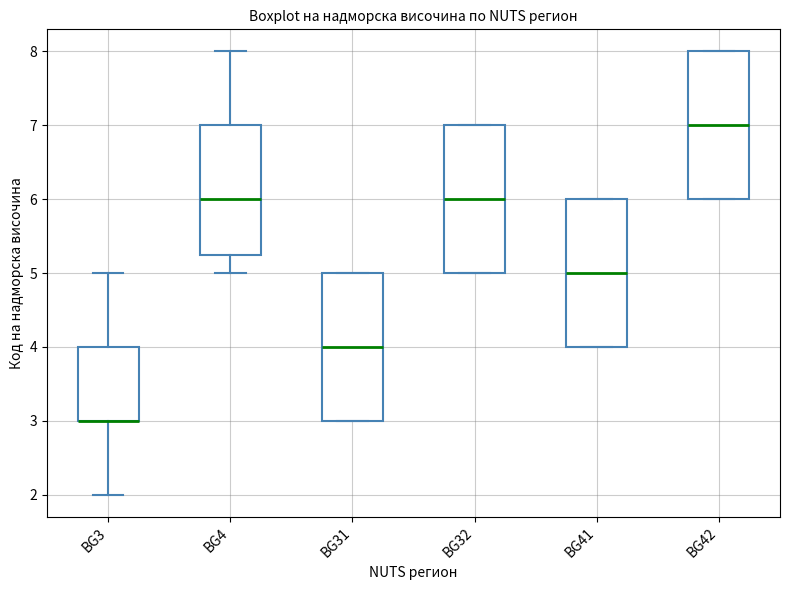

Reading left to right, read every box against the y-axis: the position of its median line, the range the box covers, and the ends of its whiskers. The values are not printed on the chart, so give them approximately, as read against the axis.

BG3: median 3.0 (drawn on the box's lower edge), box 3.0 to 4.0, whiskers 2.0 to 5.0
BG4: median 6.0, box 5.3 to 7.0, whiskers 5.0 to 8.0
BG31: median 4.0, box 3.0 to 5.0, whiskers 3.0 to 5.0
BG32: median 6.0, box 5.0 to 7.0, whiskers 5.0 to 7.0
BG41: median 5.0, box 4.0 to 6.0, whiskers 4.0 to 6.0
BG42: median 7.0, box 6.0 to 8.0, whiskers 6.0 to 8.0